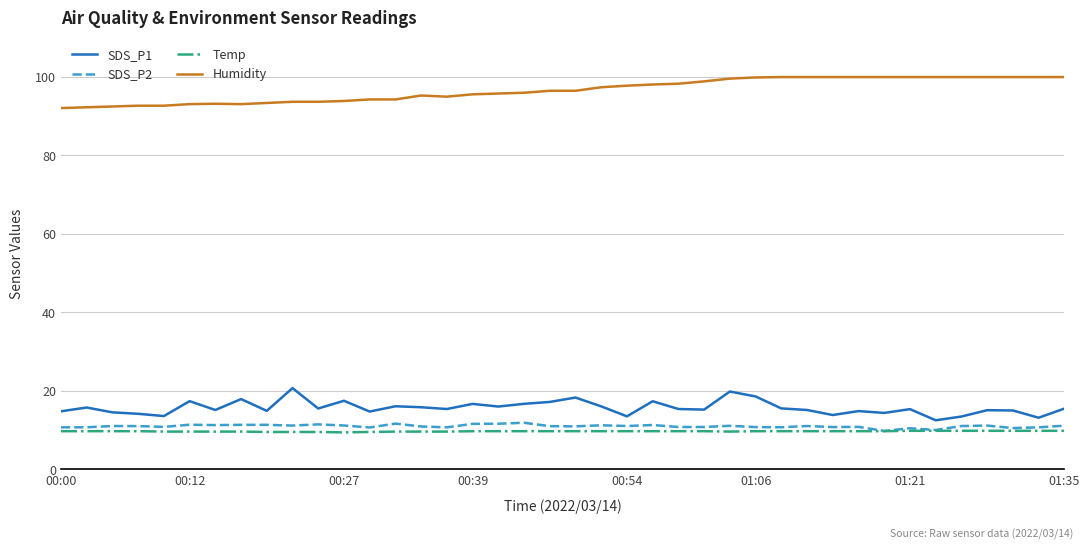

What is the maximum value for SDS_P1?

20.7